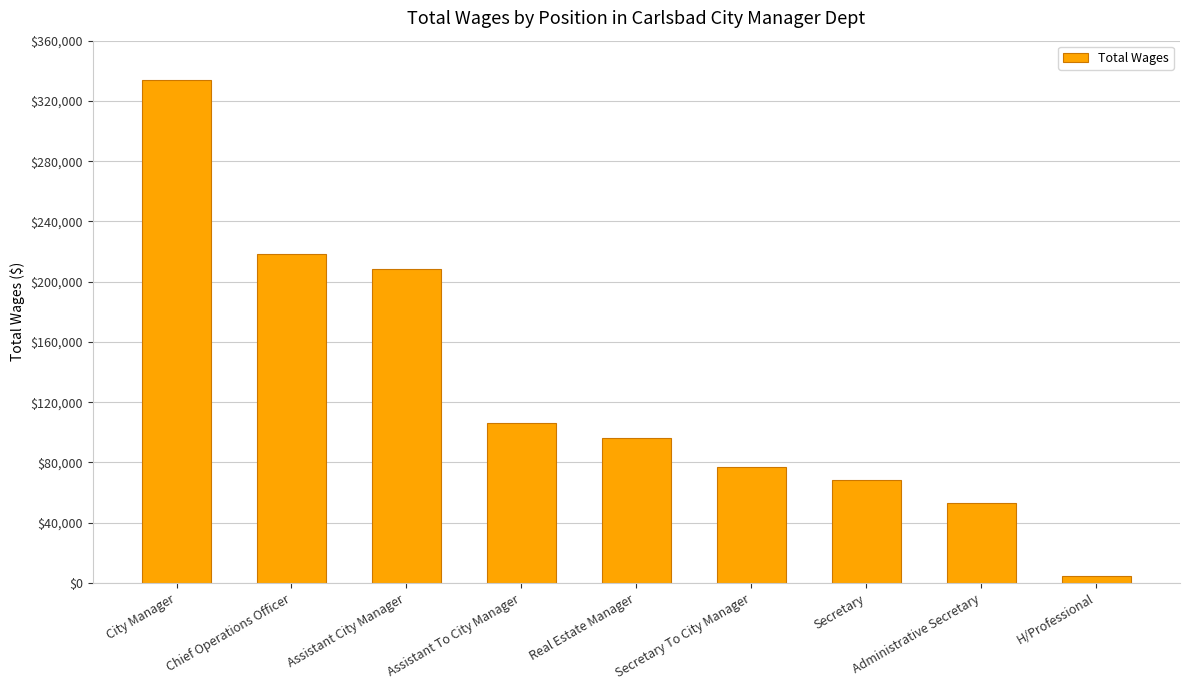

Where is the data nearest to the value 169021?

Assistant City Manager